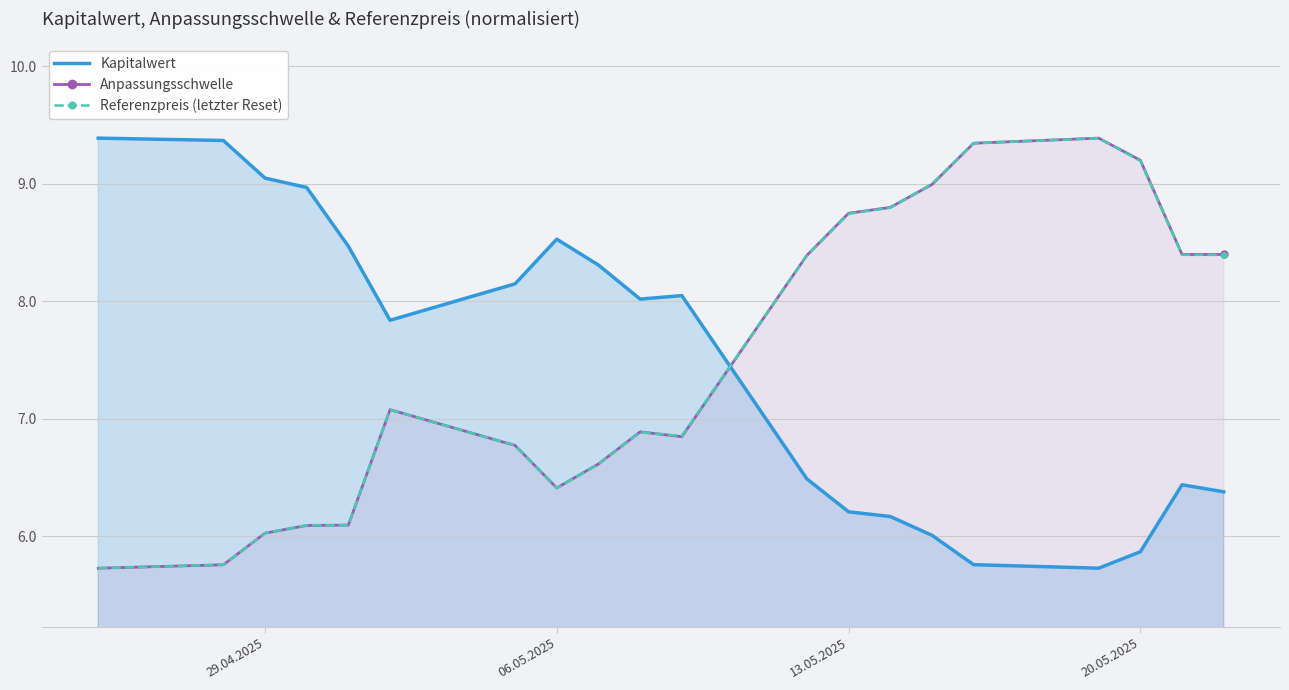

How many times do Kapitalwert and Anpassungsschwelle cross each other?

1